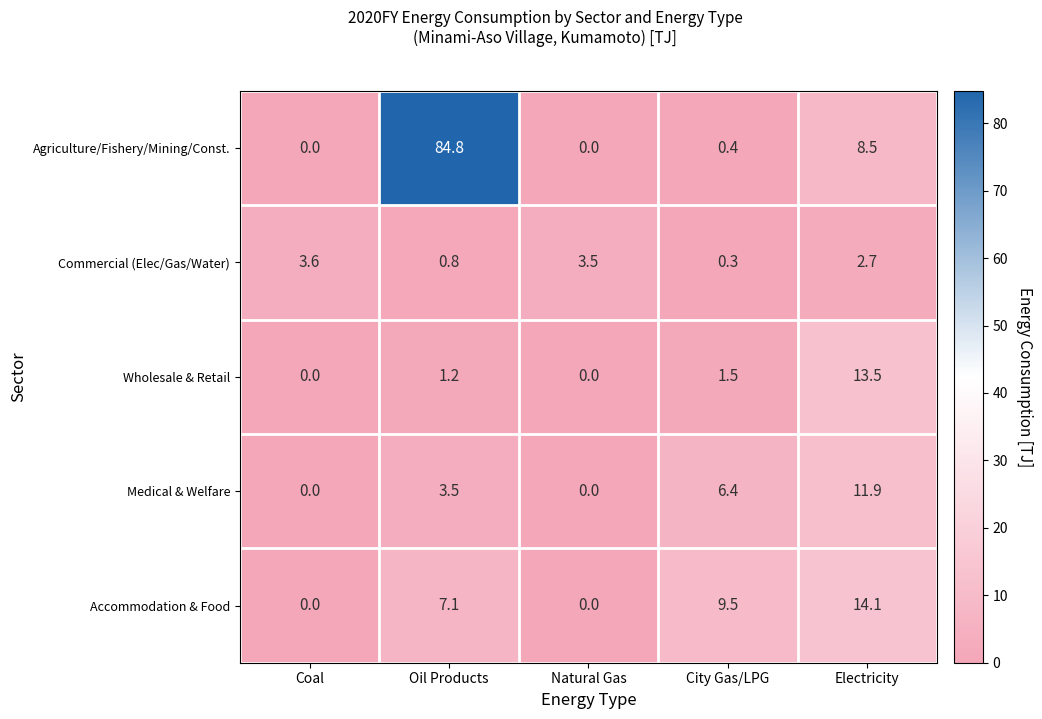

What is the greatest value displayed?

84.8